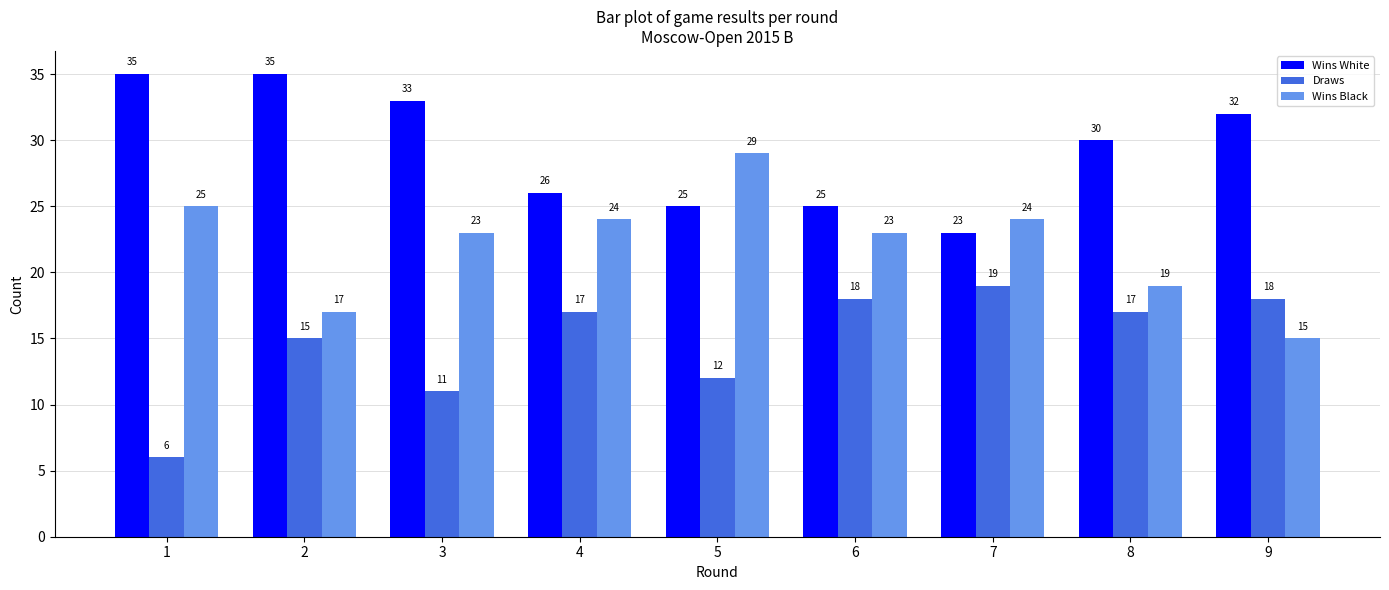

Where is Draws nearest to the value 12?

5